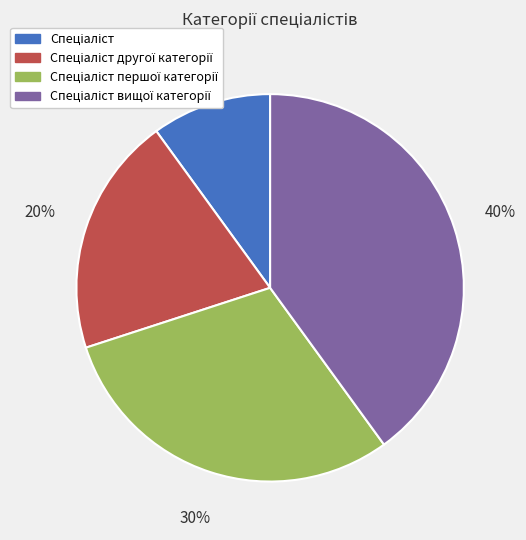

To the nearest percent, what is the average slice percentage?

25%